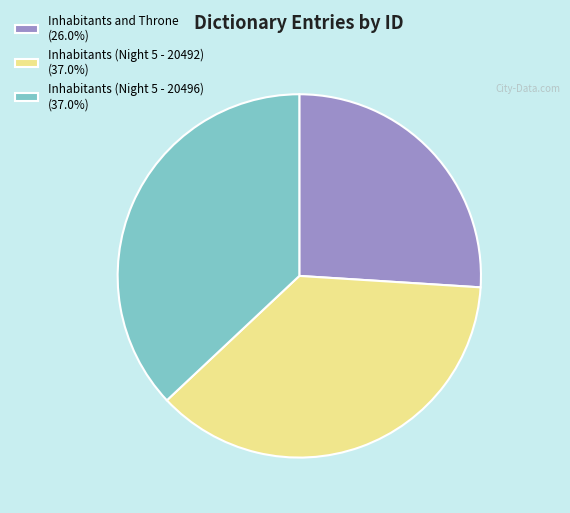

Is there any slice that represents more than half of the pie?

No